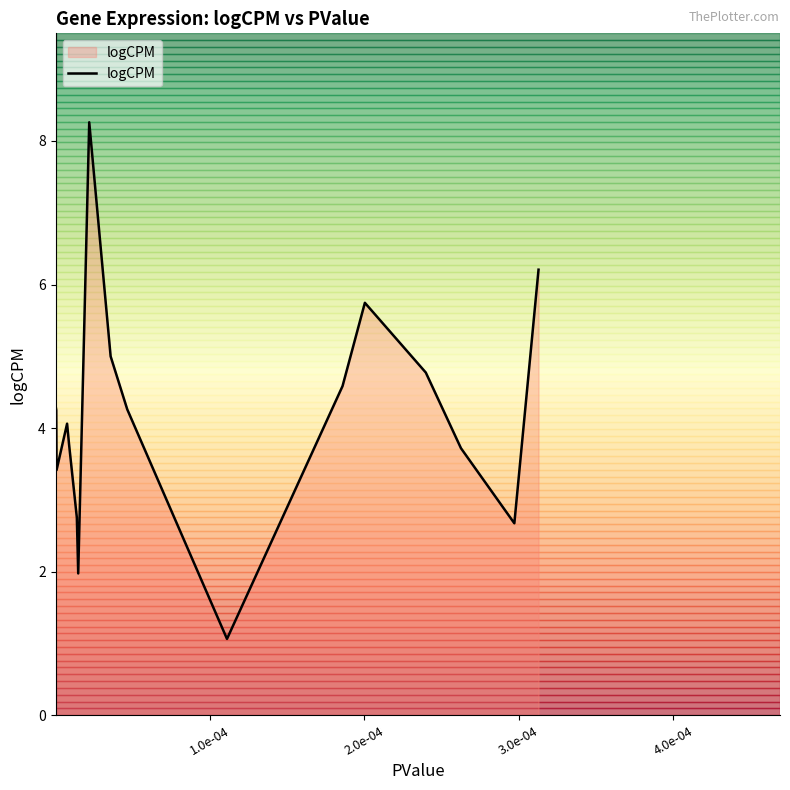

What is the difference between the maximum and minimum values?

7.2